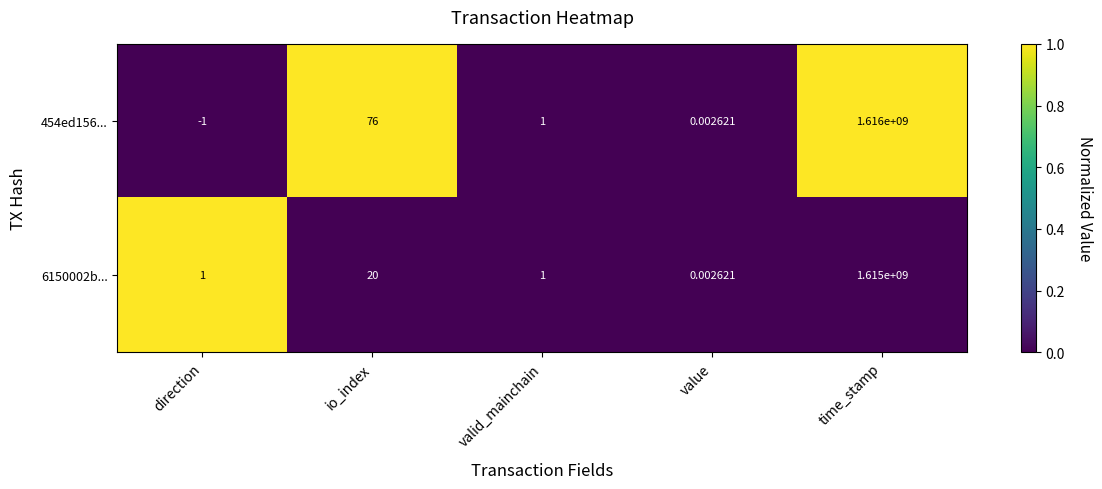

List the series in order of their overall mean, highest first.

454ed156..., 6150002b...